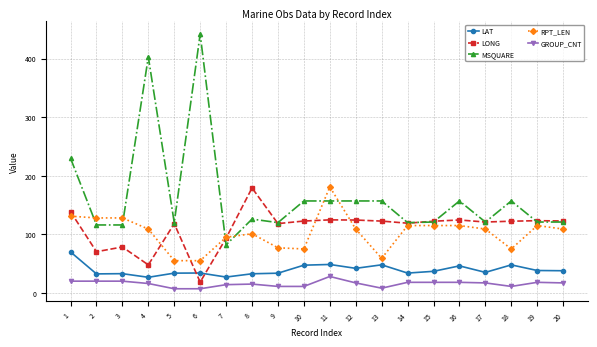

What is the difference between the highest and lowest values at 5?

113.0